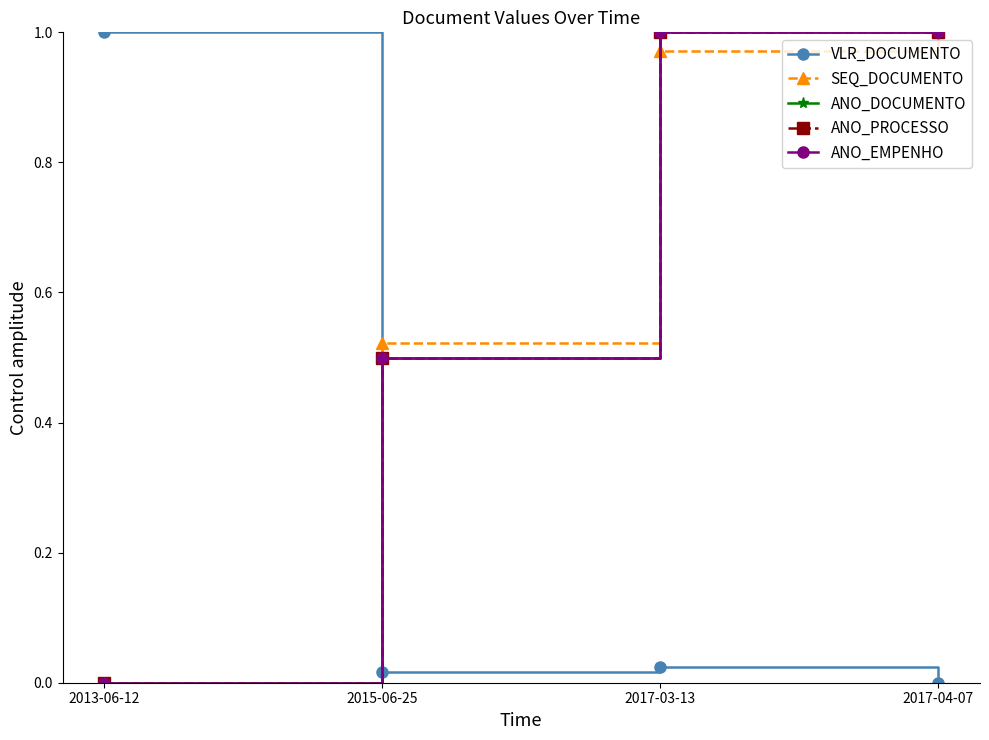

Does the chart have visible grid lines?

No